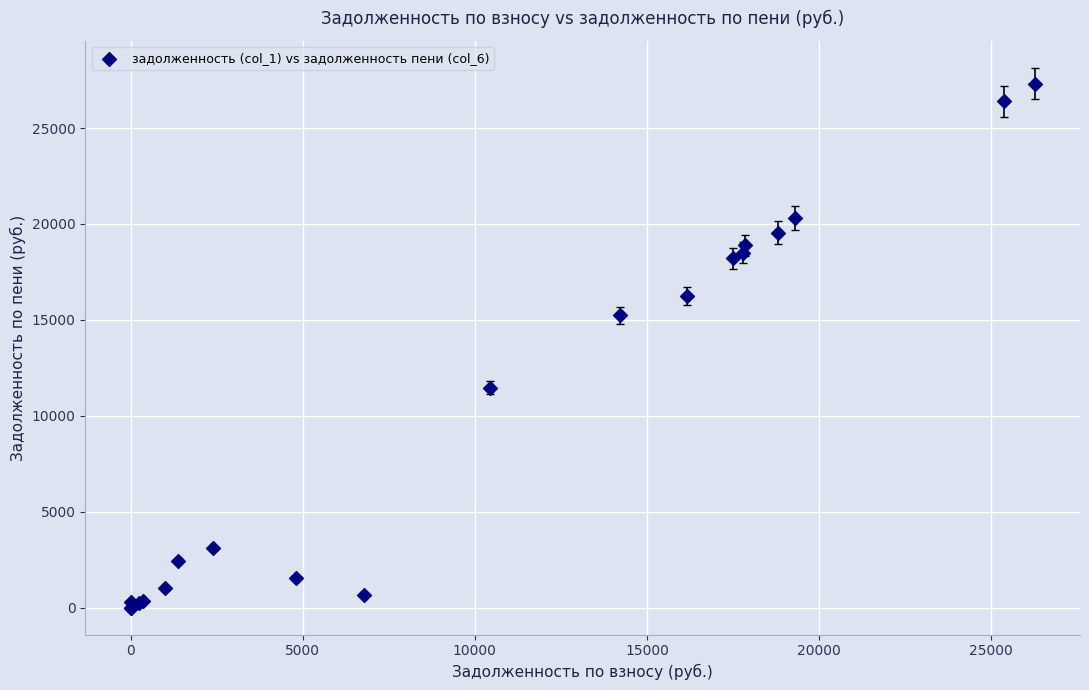

What Y value in the scatter plot is closest to 13659?

15240.3